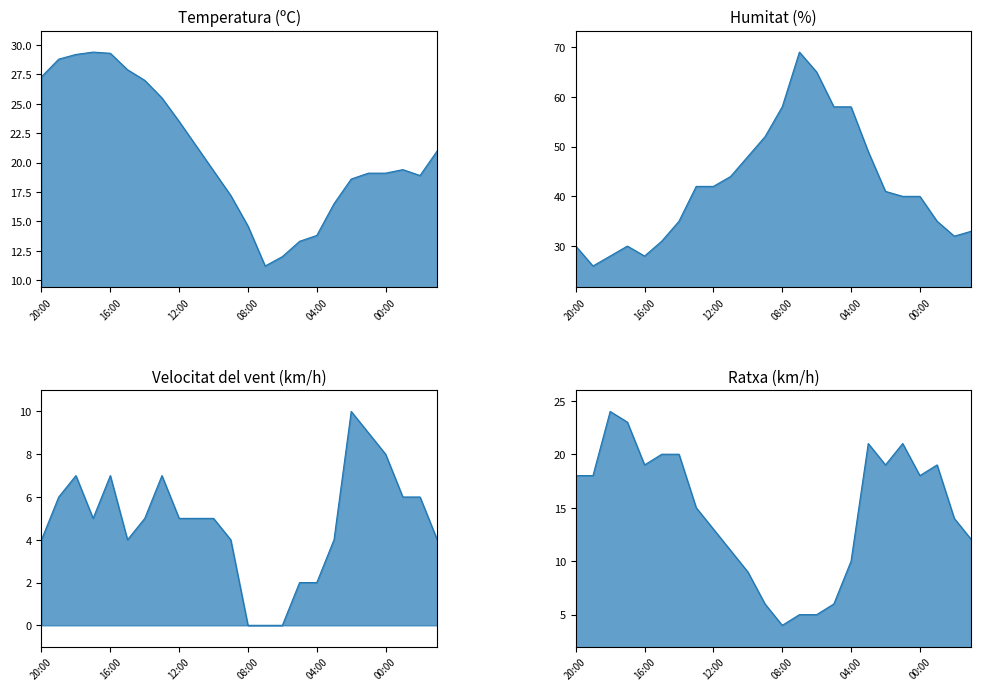

What is the difference between the second highest and second lowest values in the Temperatura (ºC) line series?

17.3